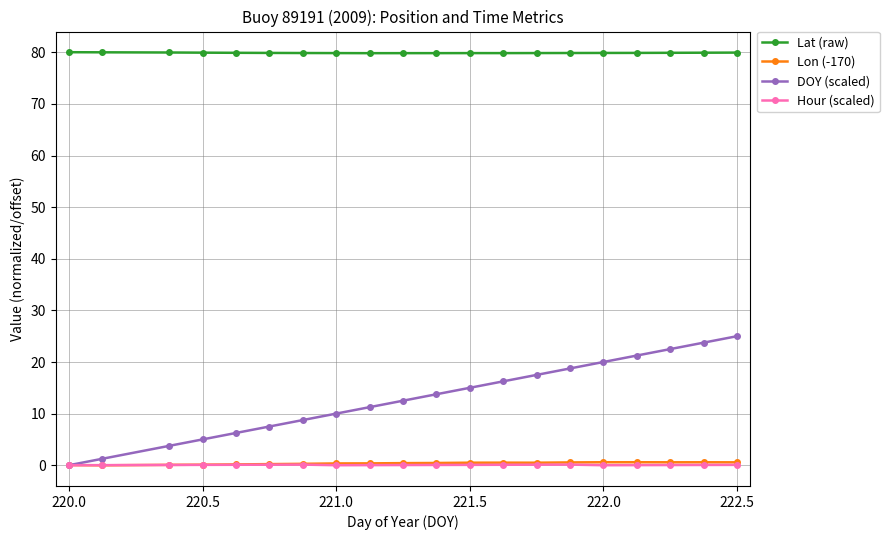

What is the greatest value displayed?

80.0